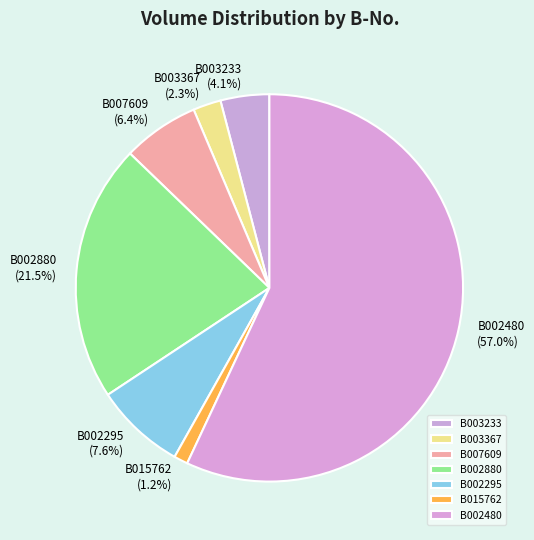

Is there a majority slice in this chart?

Yes